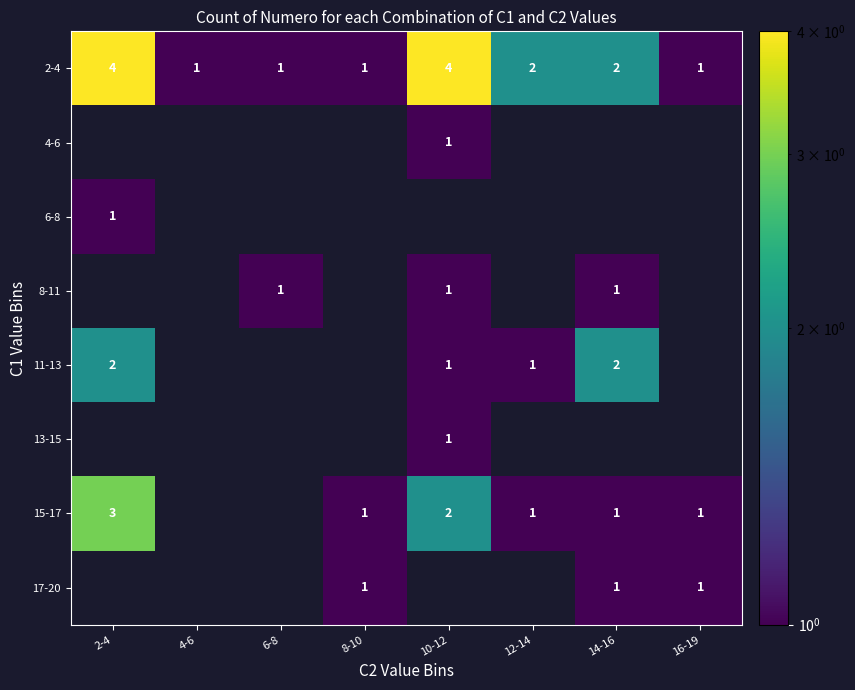

Is it true that 2-4 equals 3 at 12-14?

False